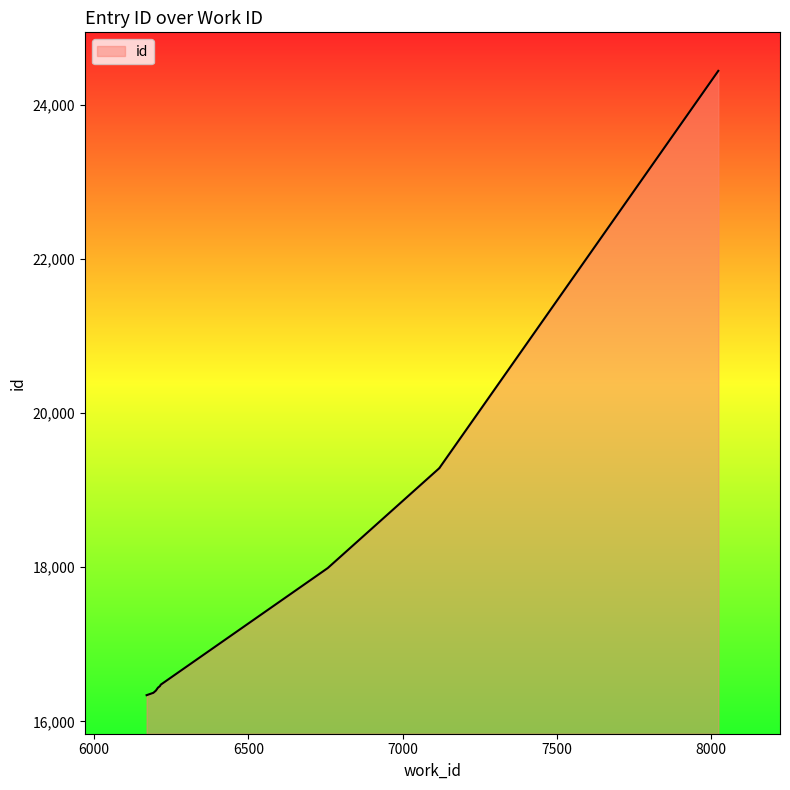

What is the approximate value at 6216?

16476